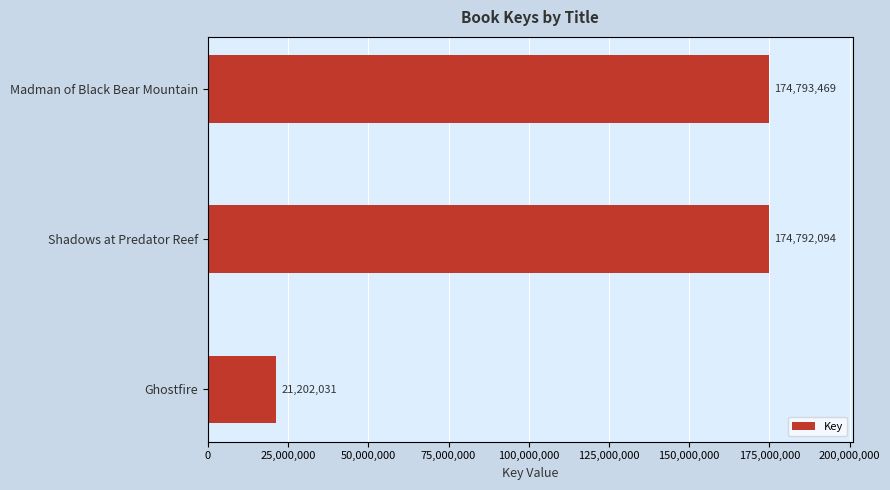

What is the smallest value displayed?

21202031